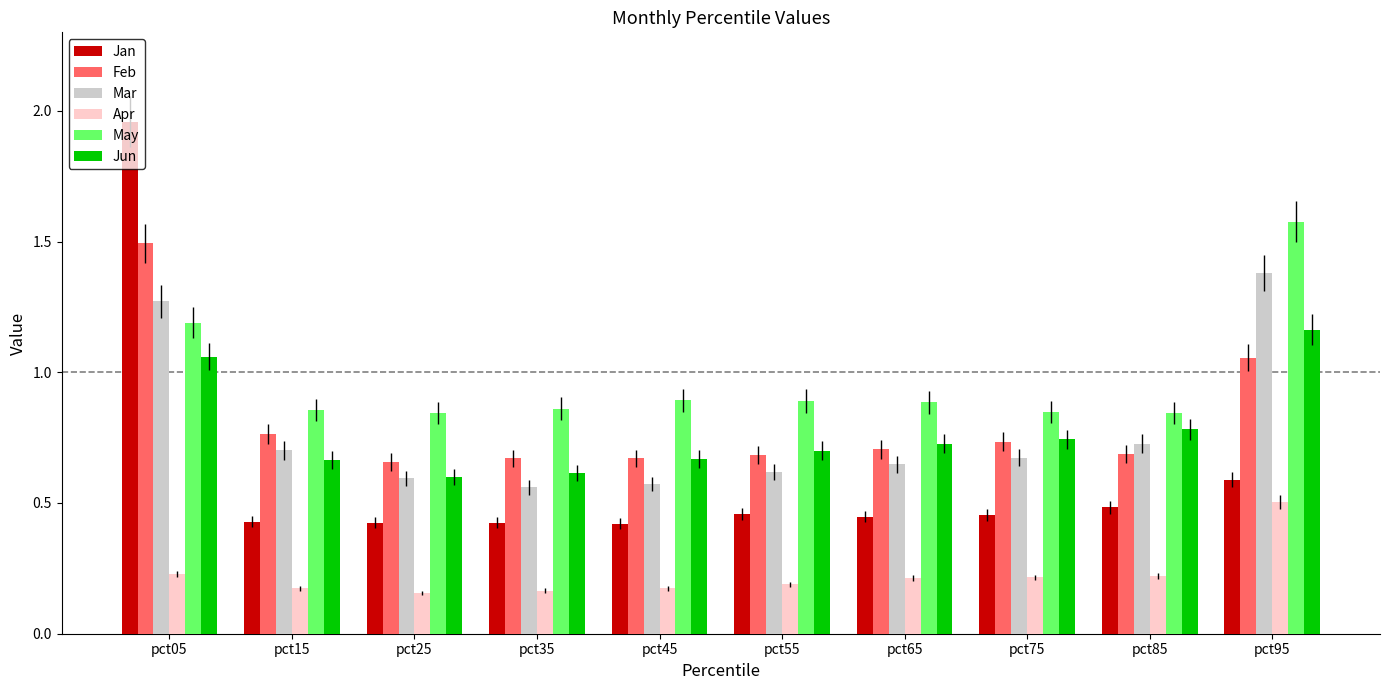

Which series changed the most between pct25 and pct65?

Jun